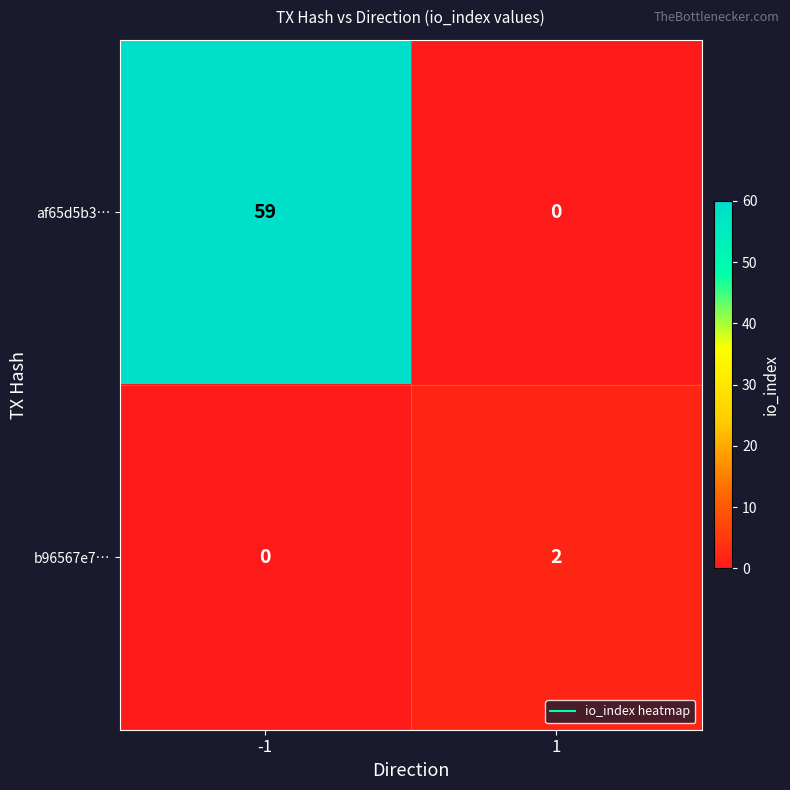

Which series changed the most between -1 and 1?

af65d5b3…